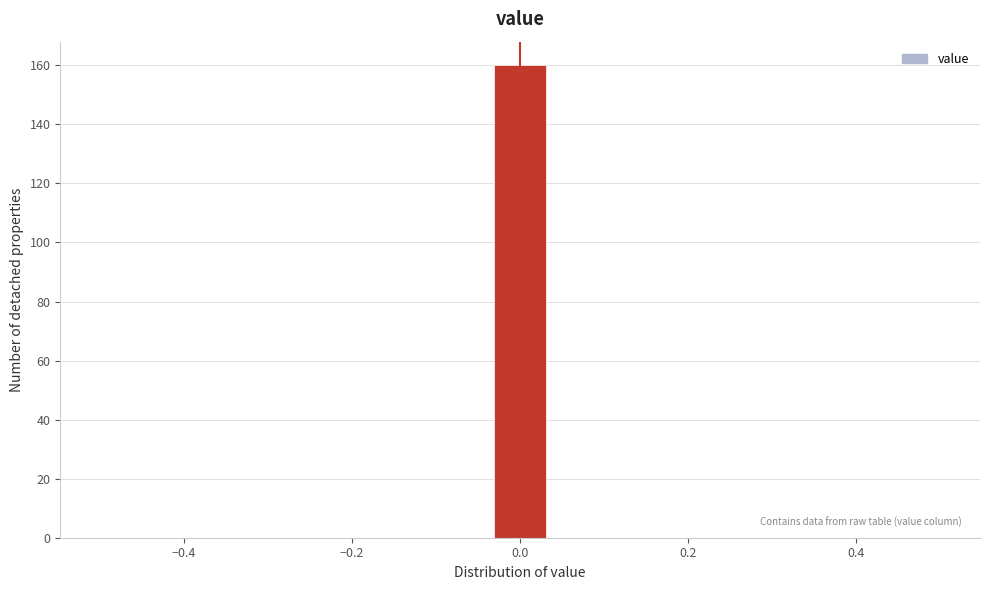

Around what value on the x-axis is the tallest bar? Give the approximate position of its centre, as read against the axis.

0.00